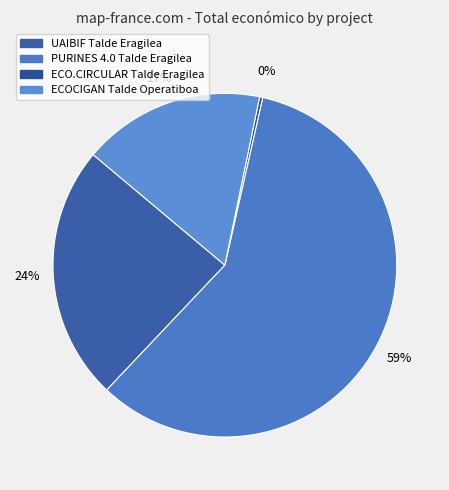

To the nearest percent, what is the average slice percentage?

25%